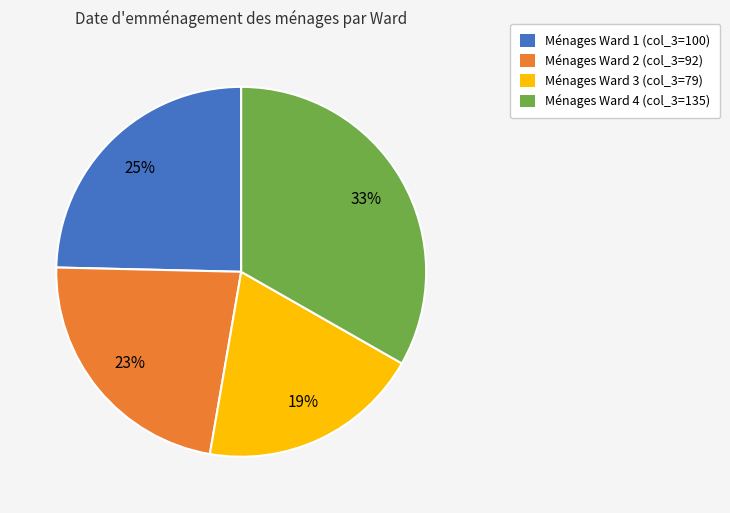

To the nearest percent, what is the average slice percentage?

25%